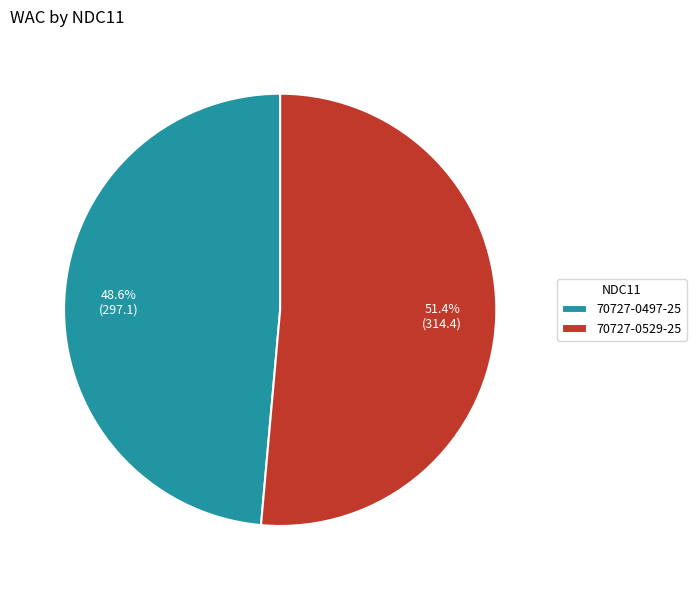

What is the smallest slice in the pie chart?

70727-0497-25